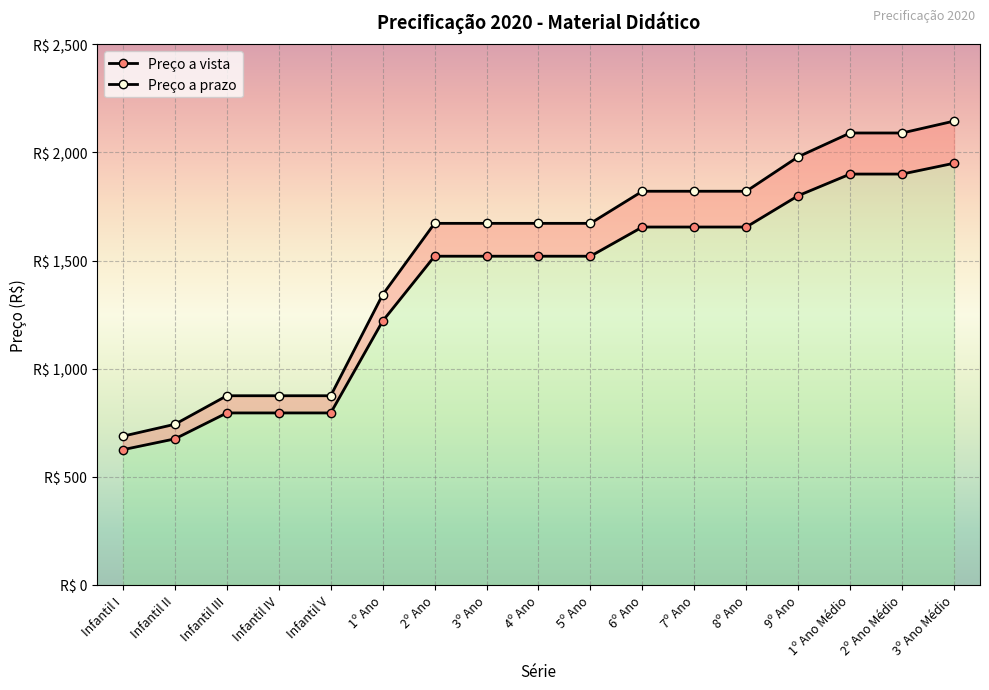

What are all the series names shown in the legend?

Preço a vista, Preço a prazo